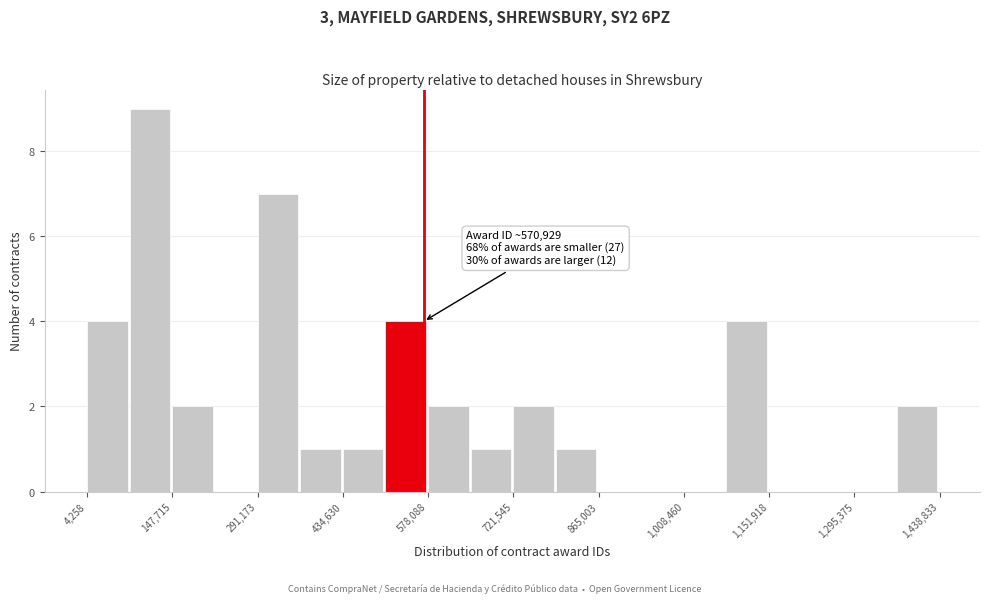

Read against the x-axis, roughly where is the centre of the tallest bar?

120000